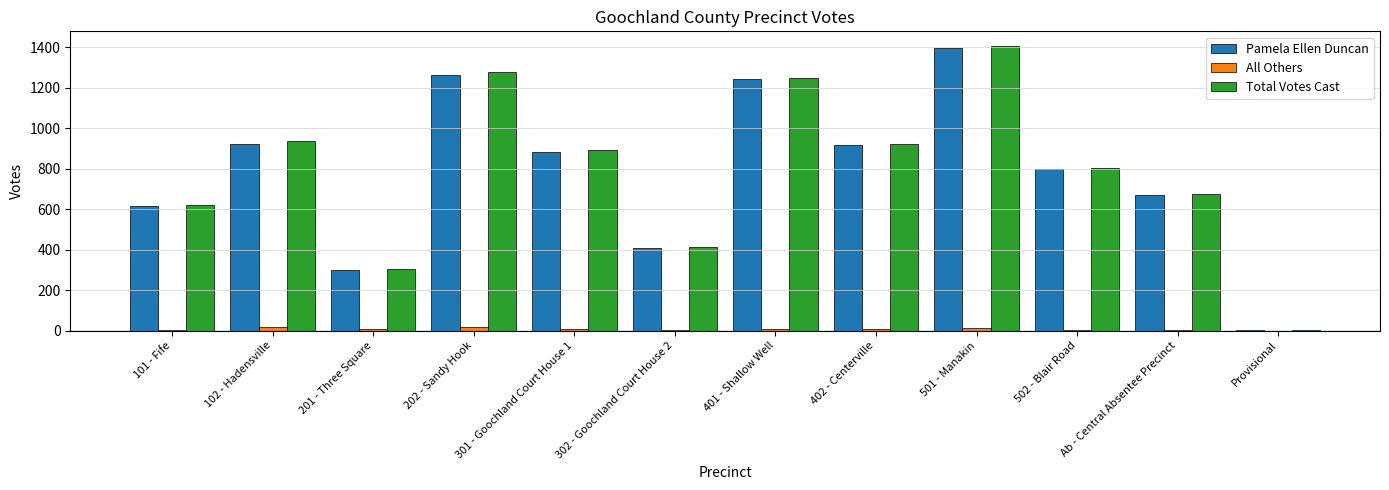

Is the value of Pamela Ellen Duncan at 501 - Manakin greater than the value of Total Votes Cast at Ab - Central Absentee Precinct?

Yes